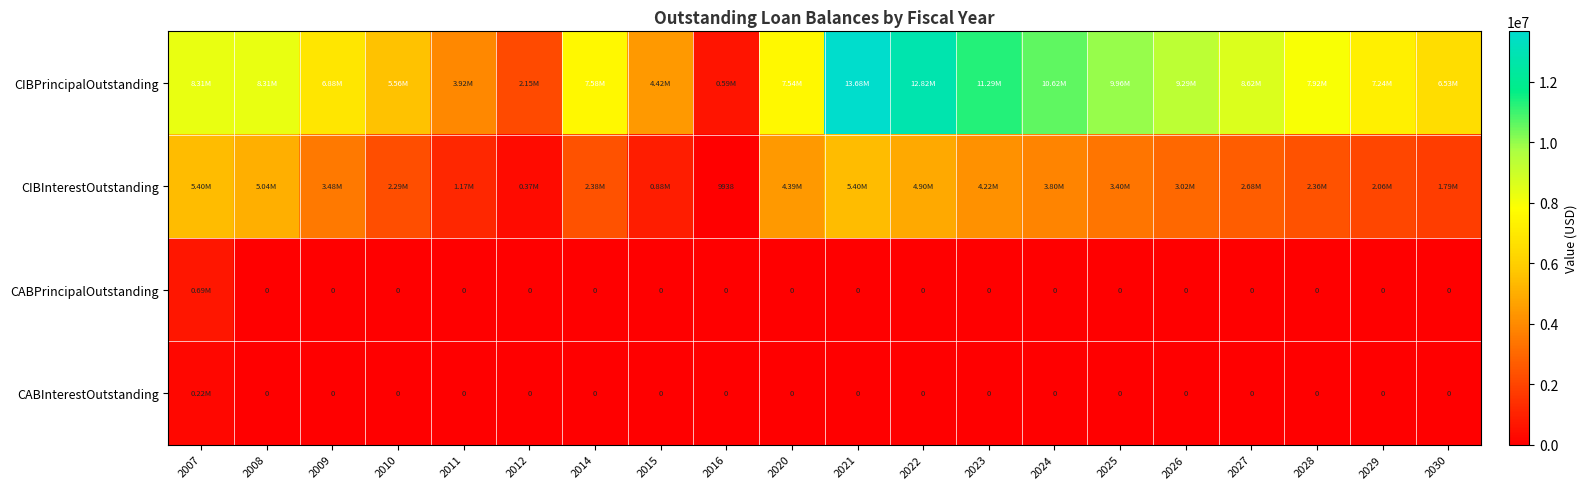

At which label does CIBPrincipalOutstanding first exceed 7925000?

2007